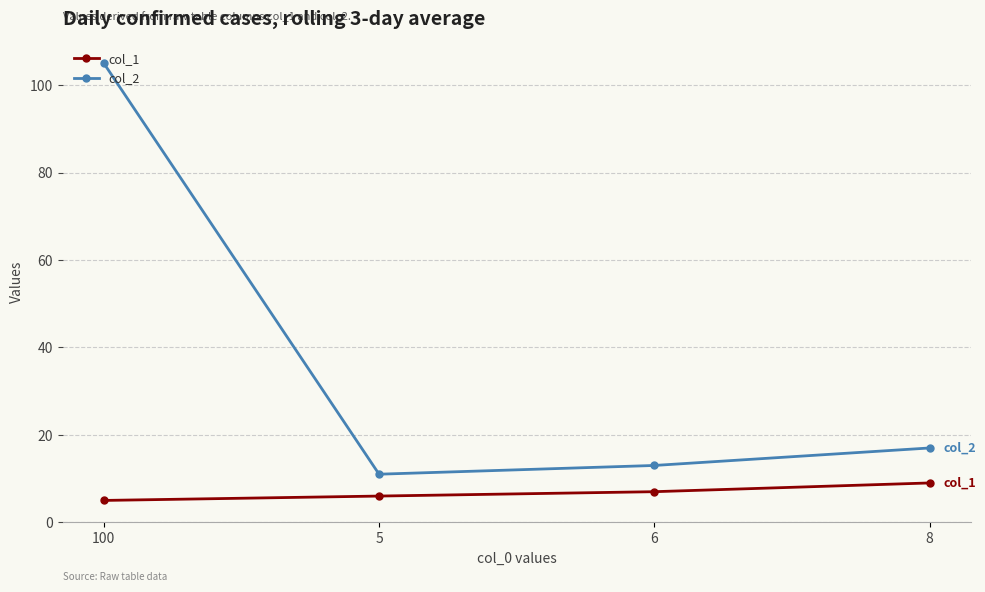

Is the value of col_1 at 100 greater than the value of col_2 at 8?

No